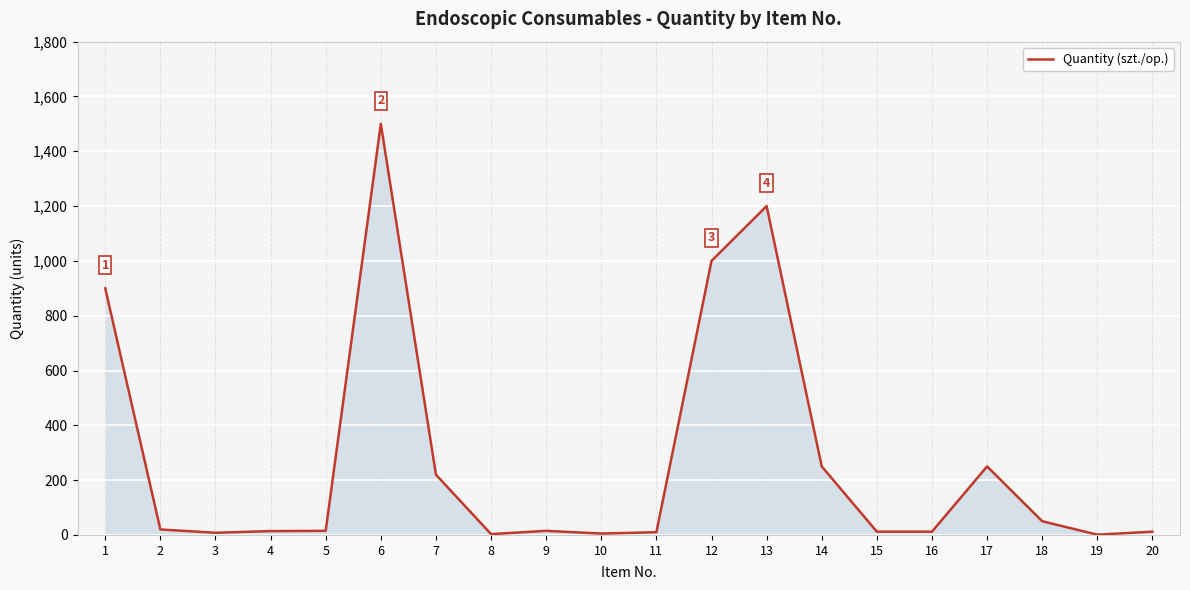

What is the difference between the maximum and minimum values?

1499